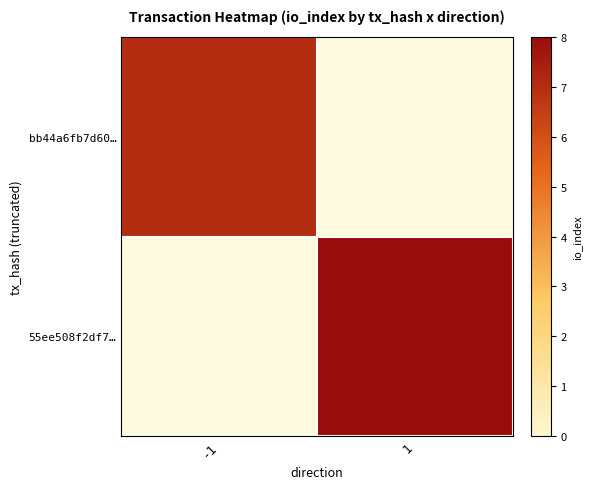

How many data points does each series have?

2